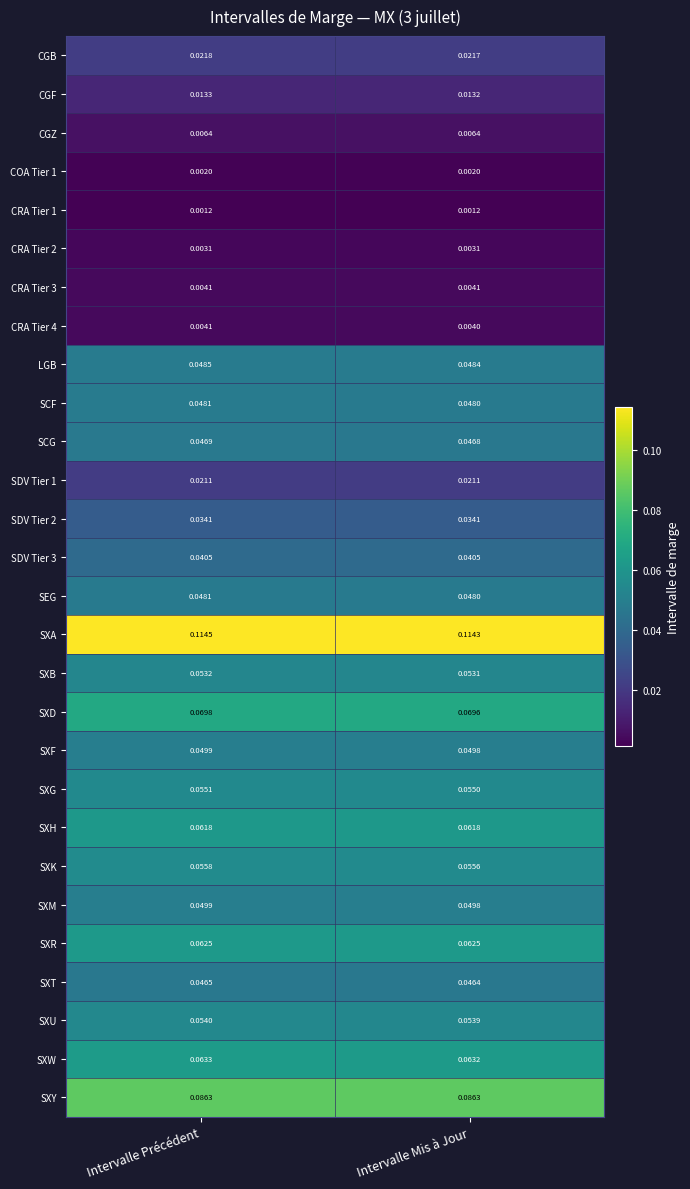

Which series has the largest total across all categories?

SXA